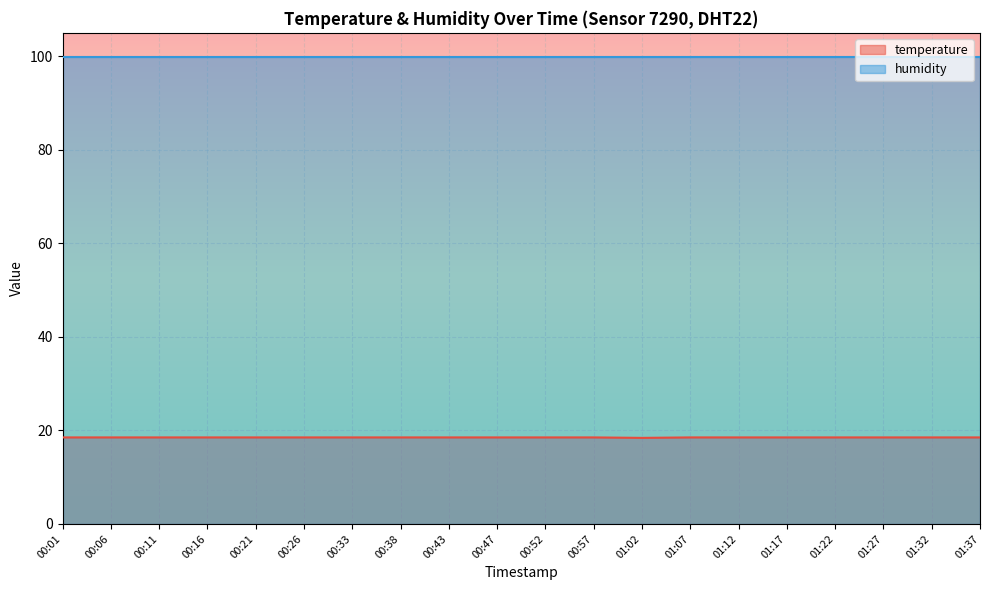

Which series has the largest total across all categories?

humidity